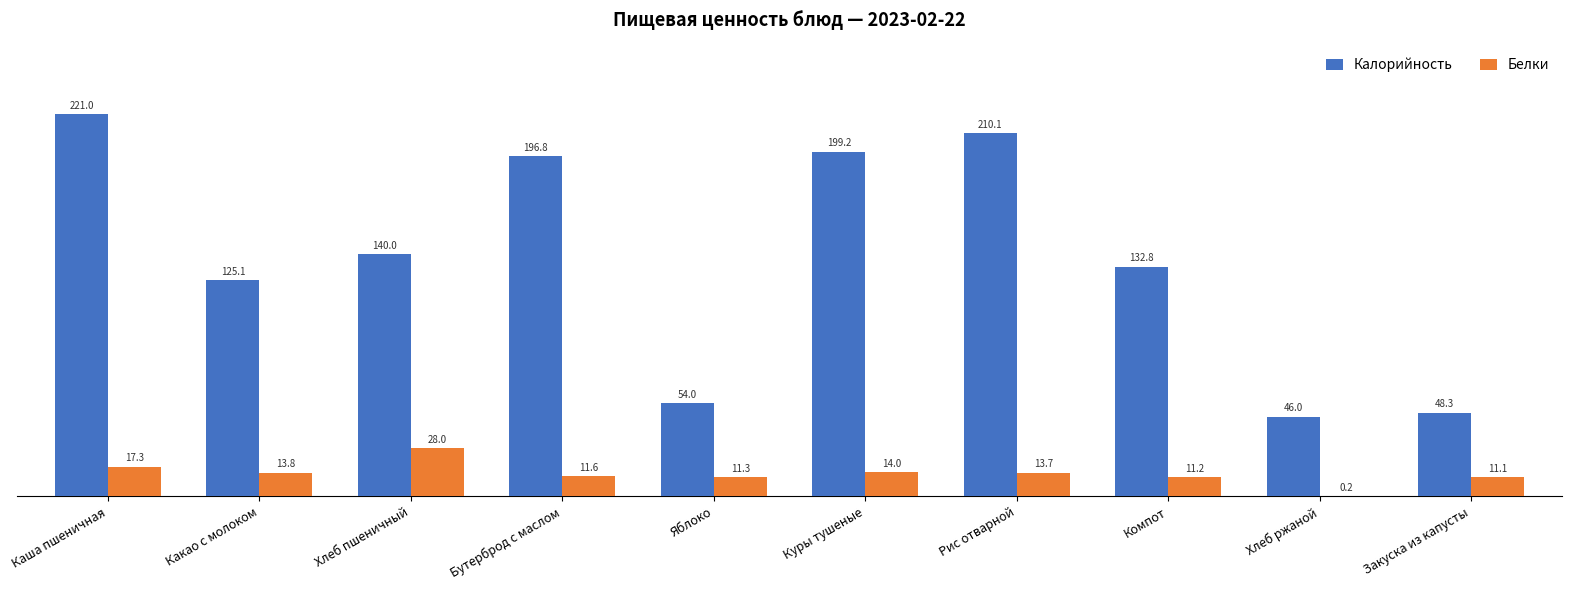

What is the sum of the Белки values at Хлеб пшеничный and Яблоко?

39.3